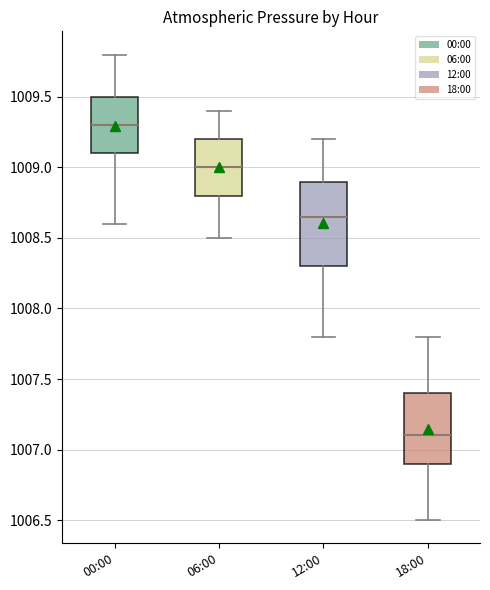

Which box is the tallest, from its lower edge to its upper edge?

12:00